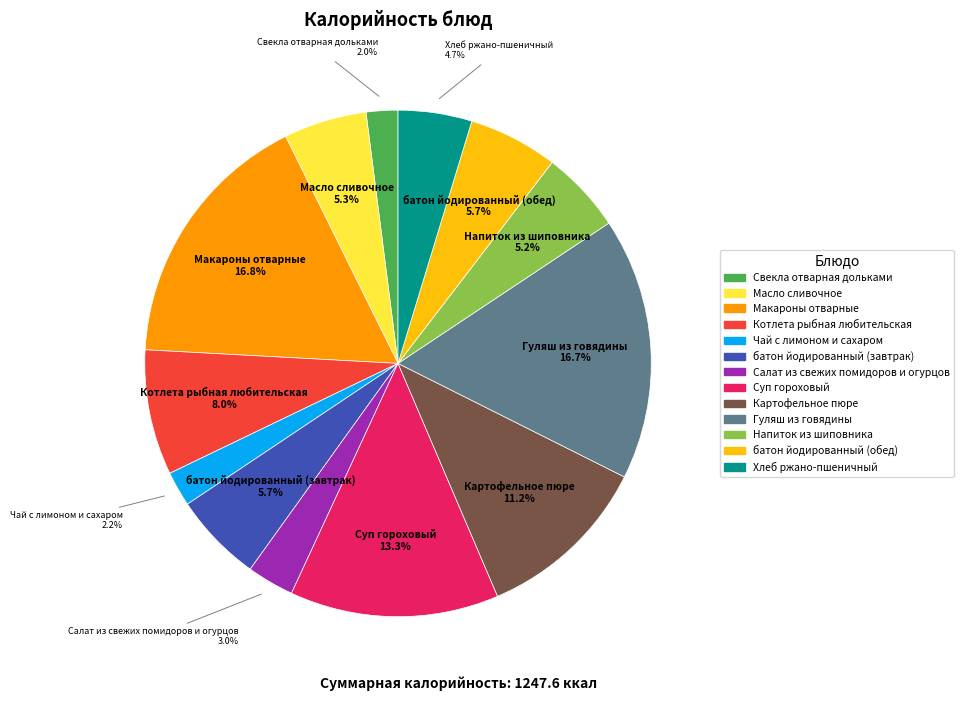

To the nearest percent, what portion does Суп гороховый represent?

13%